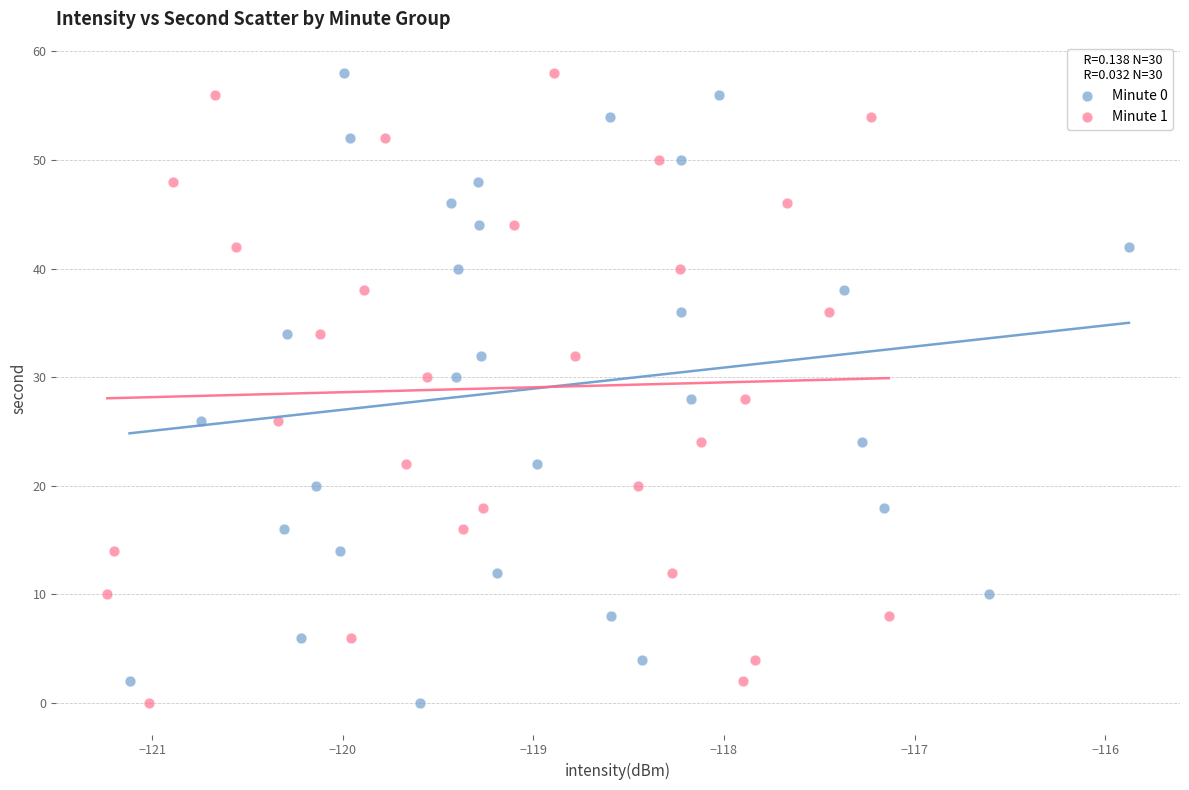

What are all the series names shown in the legend?

Minute 0, Minute 1